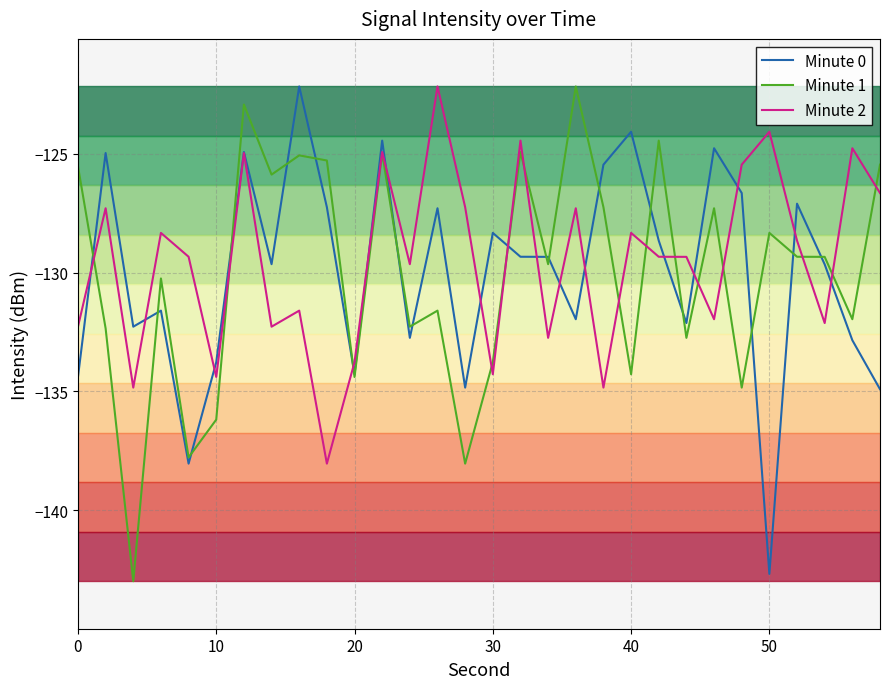

True or false: Minute 2 and Minute 1 intersect in this chart.

True